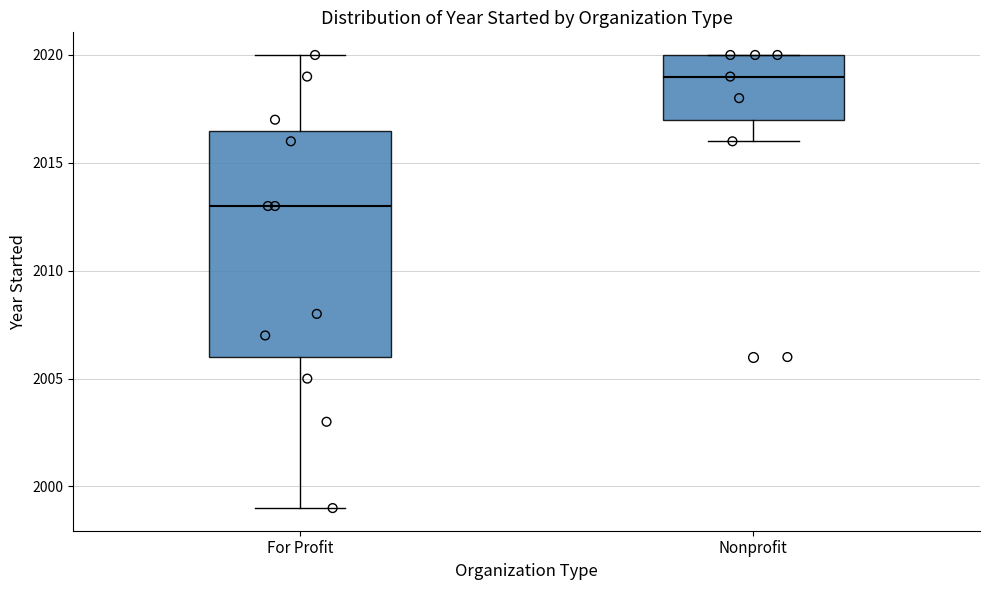

Reading left to right, transcribe this box plot: for each box, give where its median line is, the range the box spans, and where its two whiskers end, as read against the y-axis. The values are not printed on the chart, so give them approximately, as read against the axis.

For Profit: median 2013.0, box 2006.0 to 2016.5, whiskers 1999.0 to 2020.0
Nonprofit: median 2019.0, box 2017.0 to 2020.0, whiskers 2016.0 to 2020.0